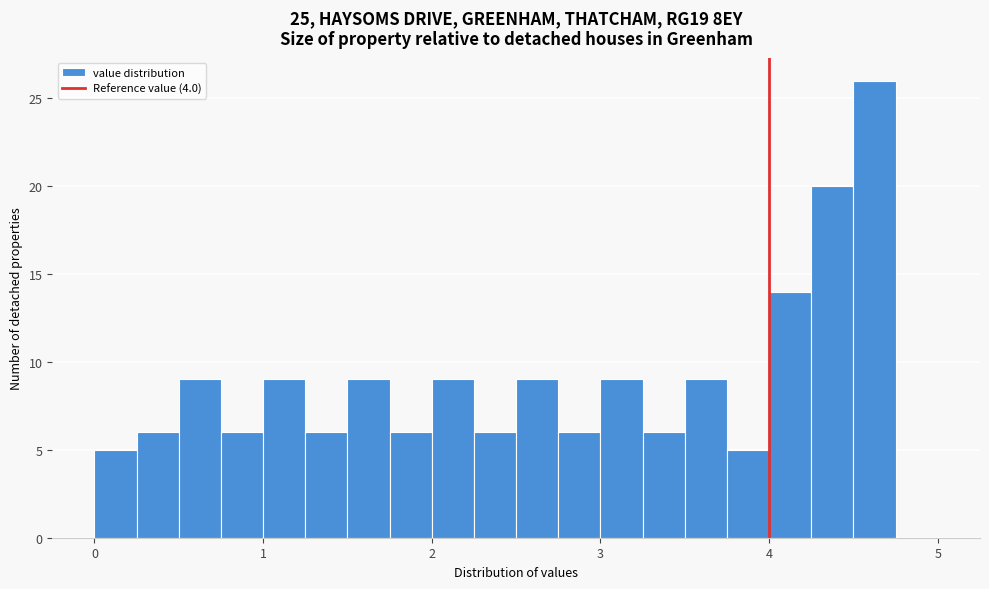

Read against the x-axis, roughly where is the centre of the tallest bar?

4.6